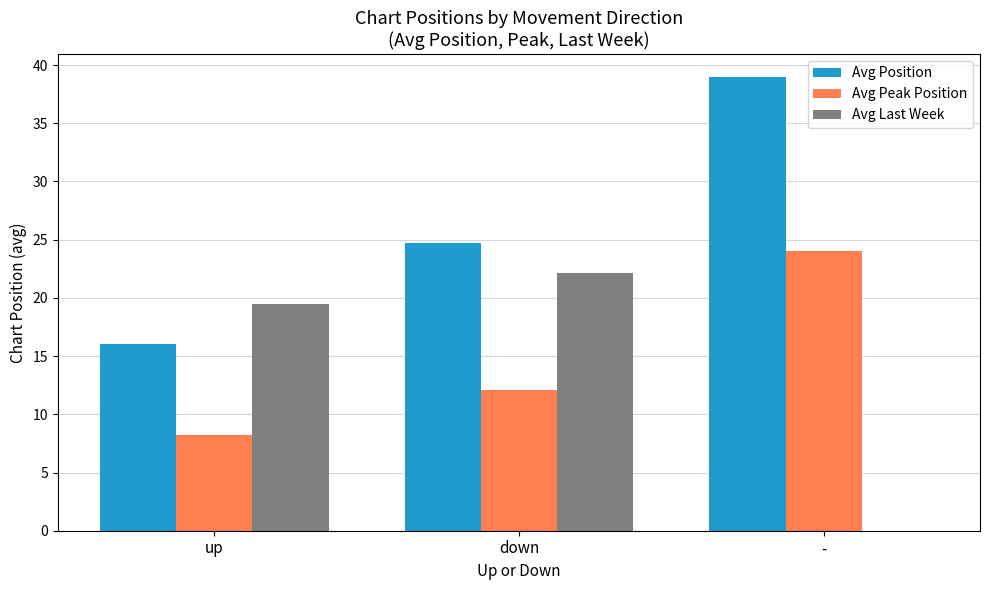

Reading left to right, extract all data points from this chart.

Avg Position: up=16.0	down=24.7	-=39.0
Avg Peak Position: up=8.2	down=12.1	-=24.0
Avg Last Week: up=19.5	down=22.1	-=0.0